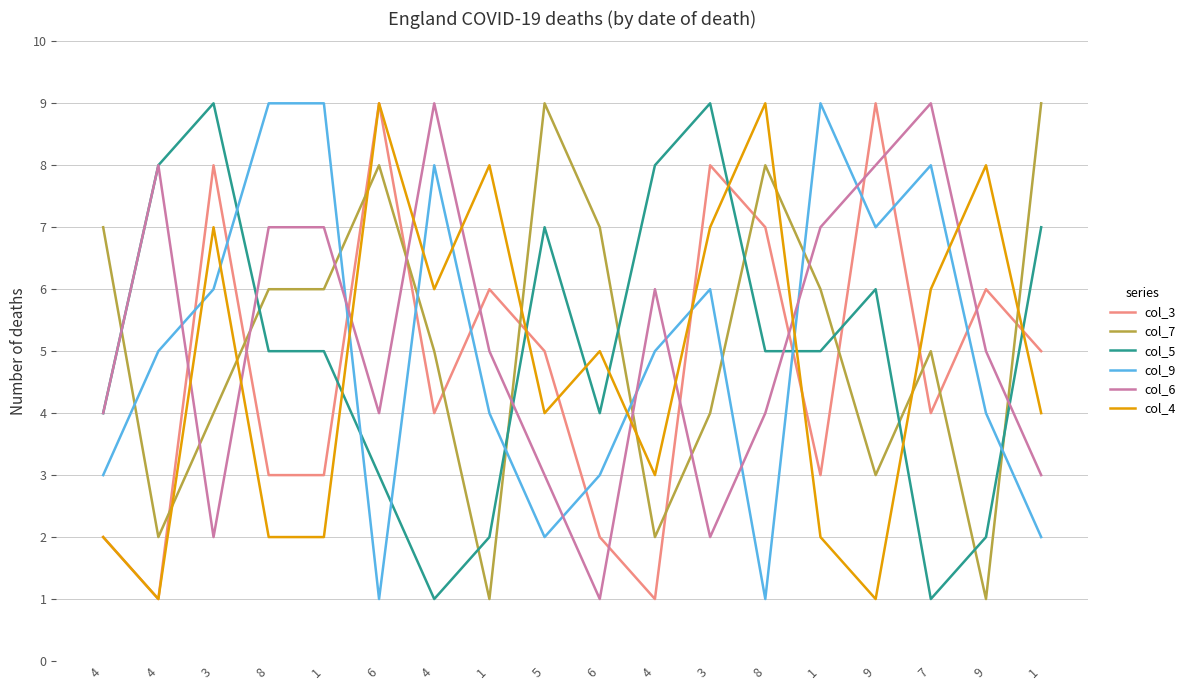

Count the number of categories in the chart.

18